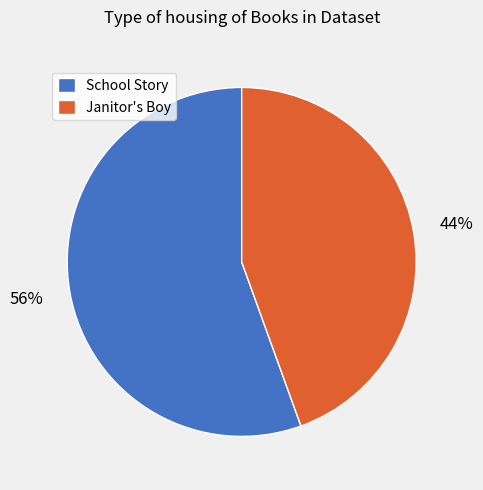

Which category has the smallest portion of the pie?

Janitor's Boy